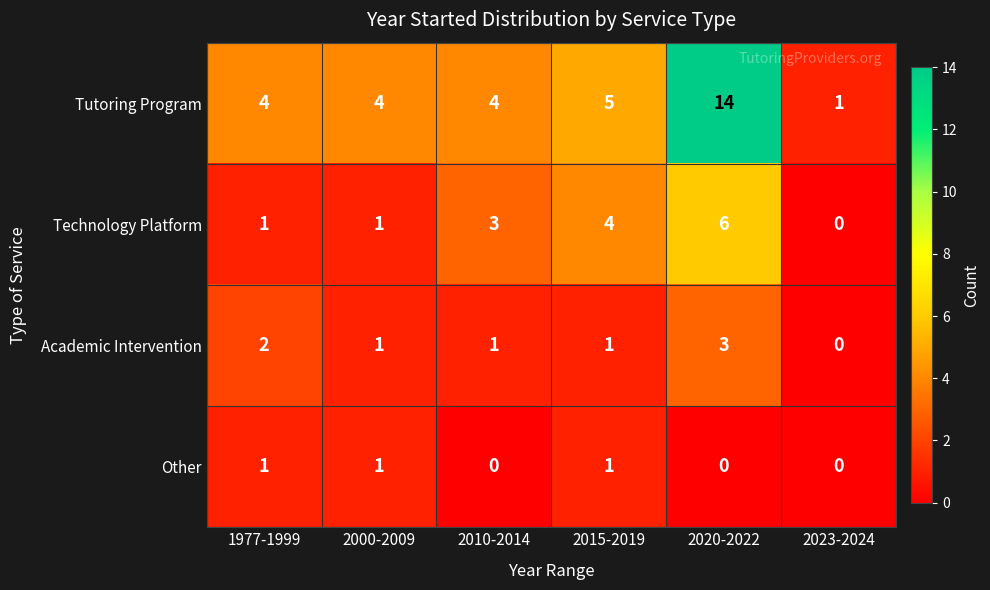

Which series changed the most between 1977-1999 and 2023-2024?

Tutoring Program